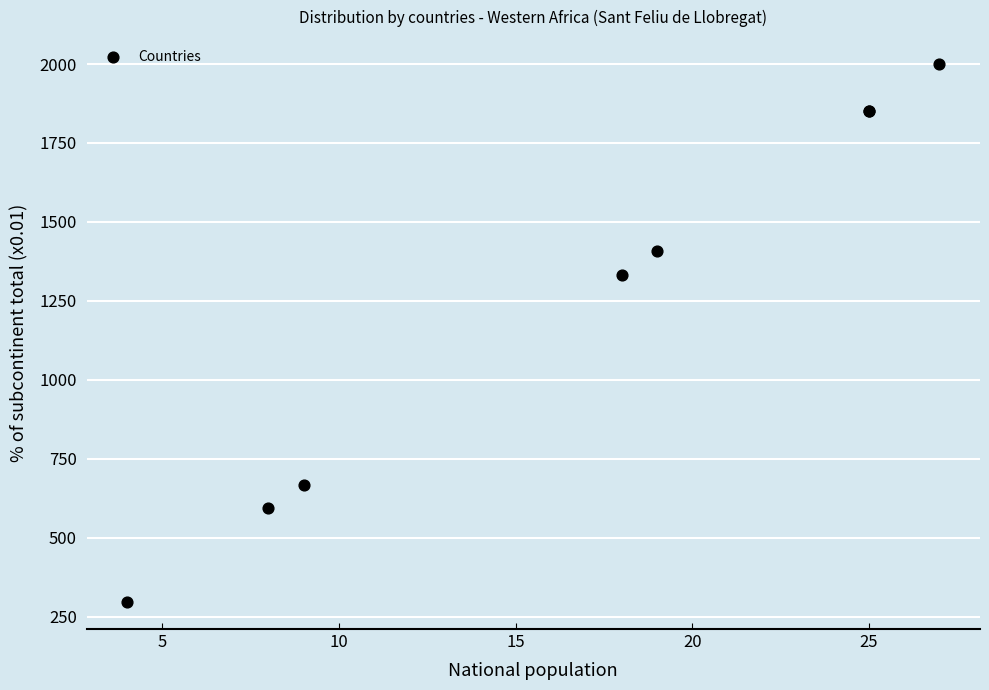

What Y value in the scatter plot is closest to 1148?

1333